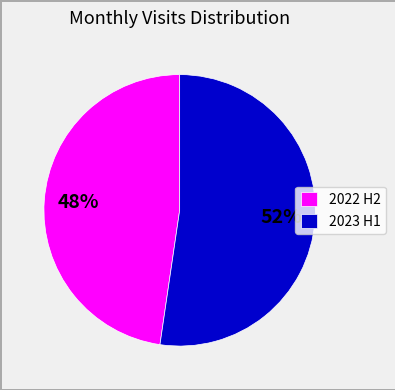

Approximately how many times larger is the value at 2022 H2 compared to 2023 H1?

0.9